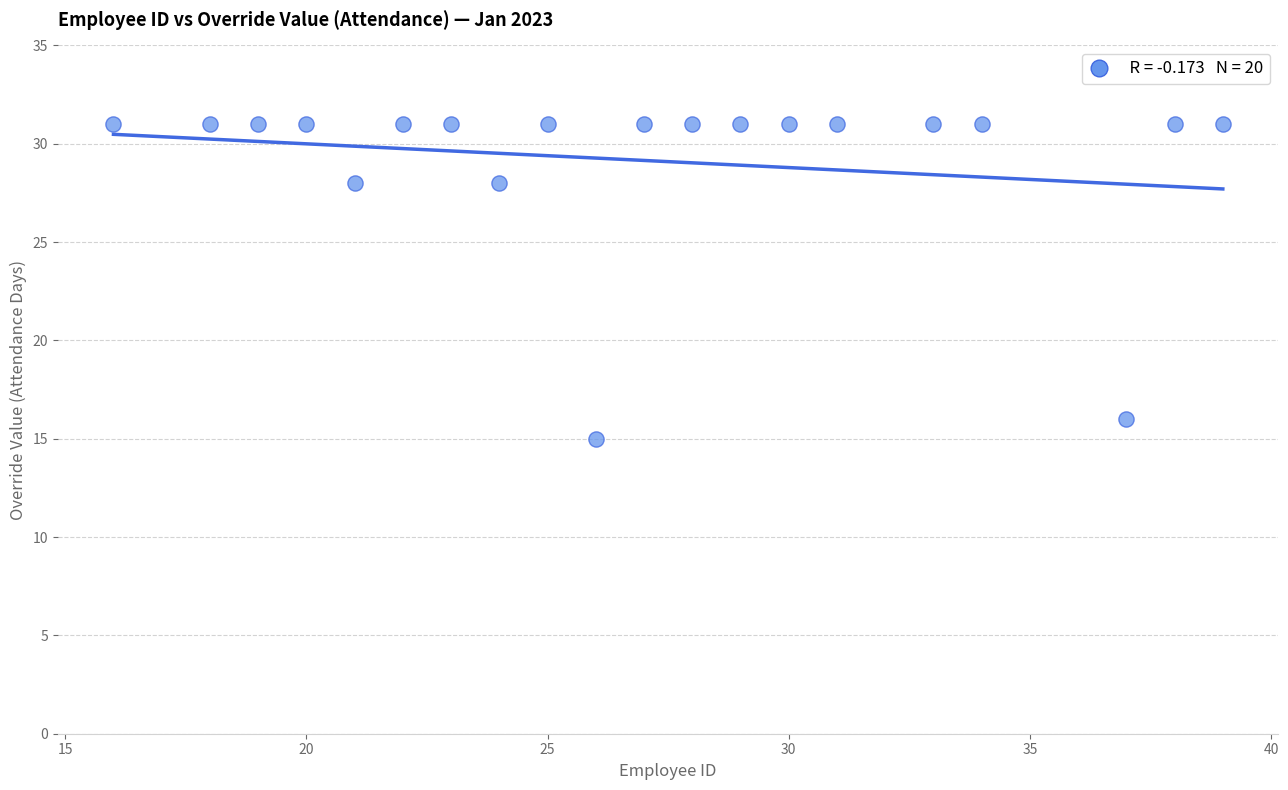

What is the range of X values (max minus min)?

23